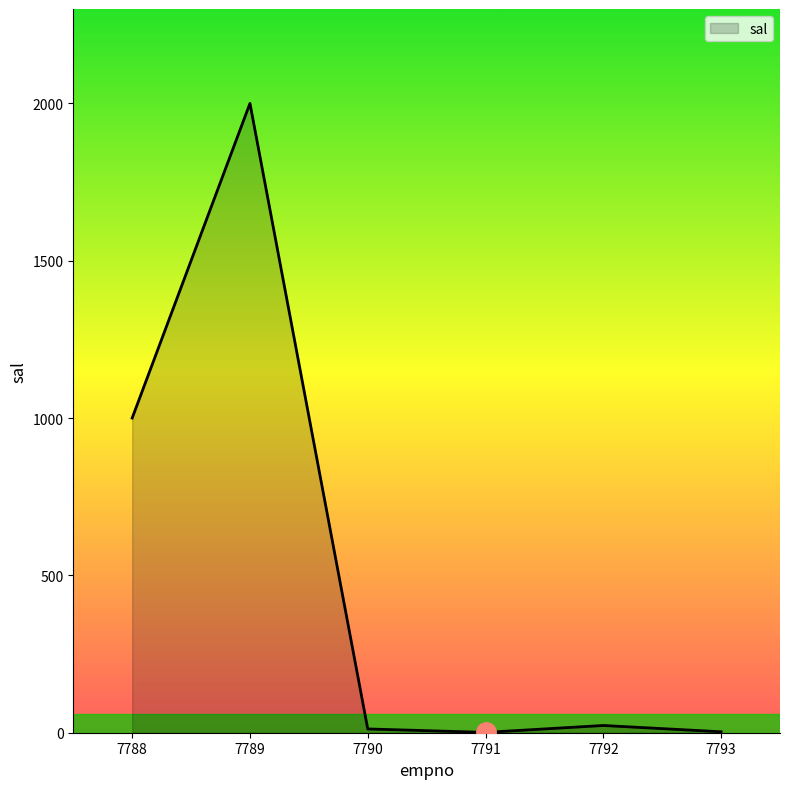

True or false: the data shows 1000 at 7788.

True